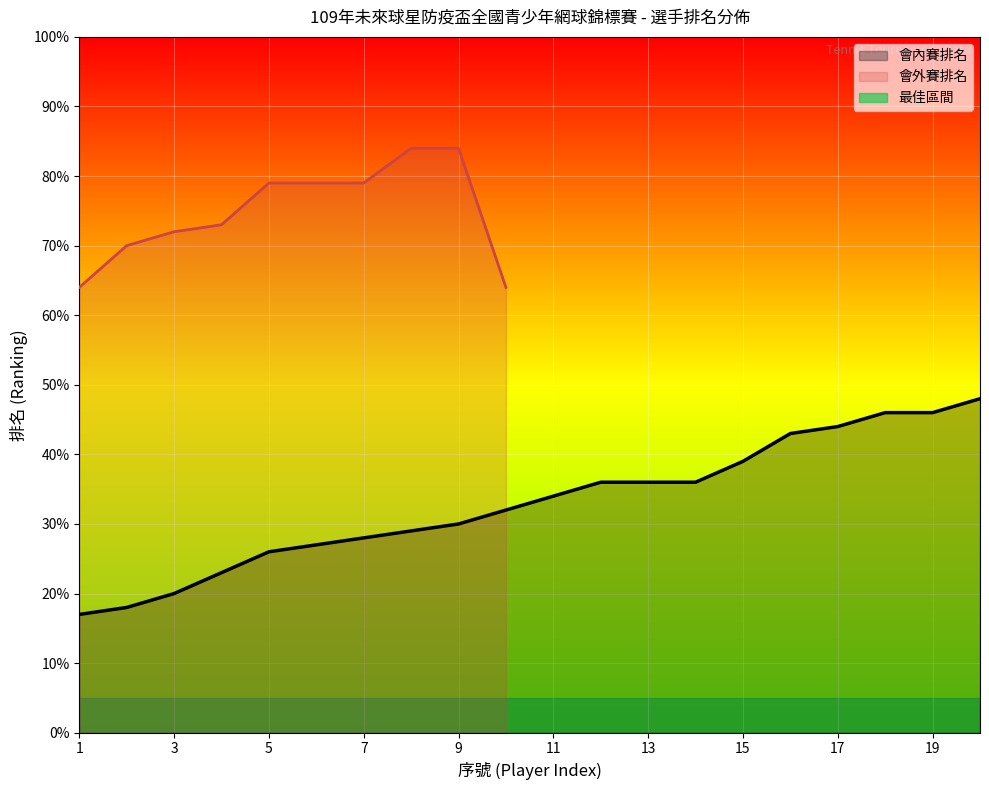

What is the value of the 12th point from the left?

36.0